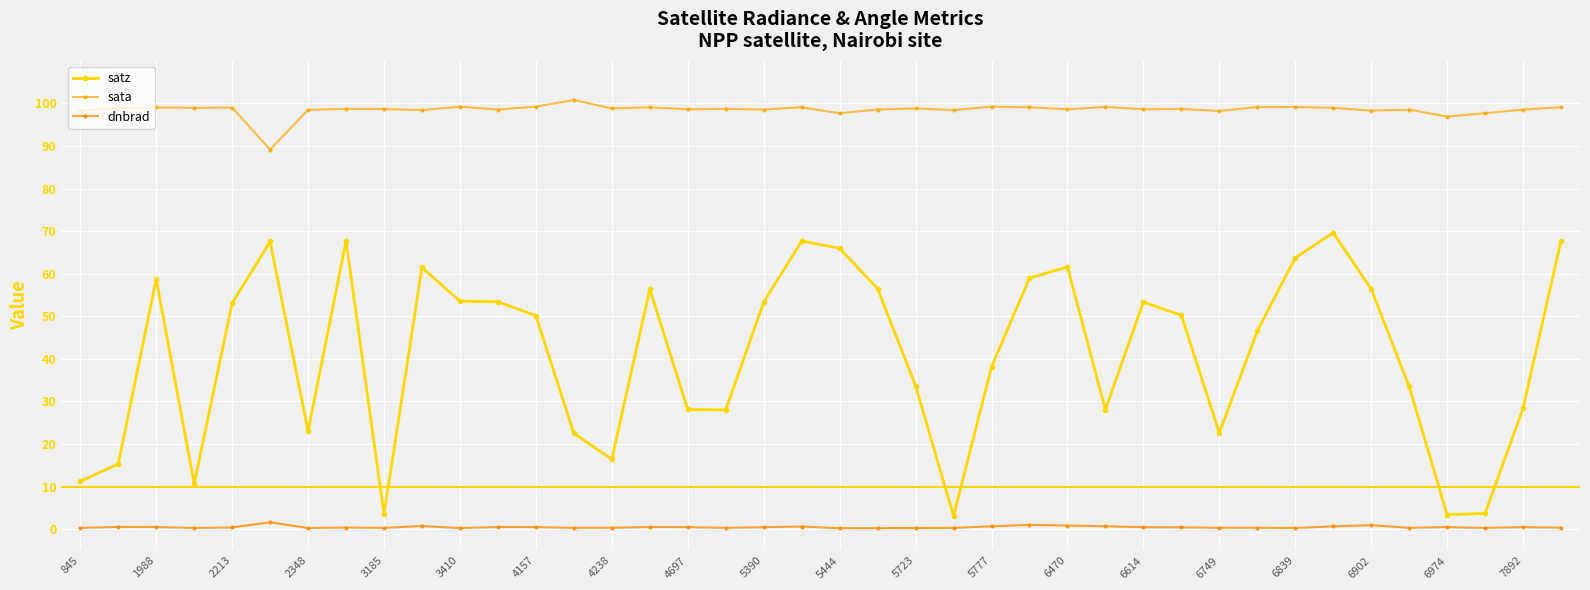

What is the sum of all satz values?

1647.3